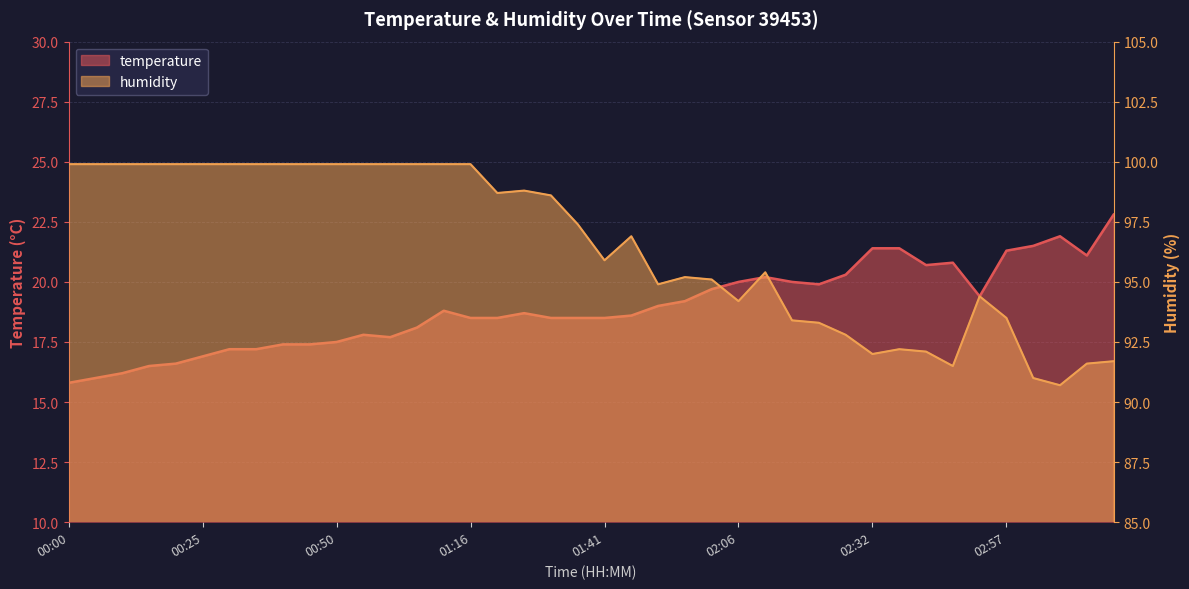

Which series has the largest range (max minus min)?

humidity